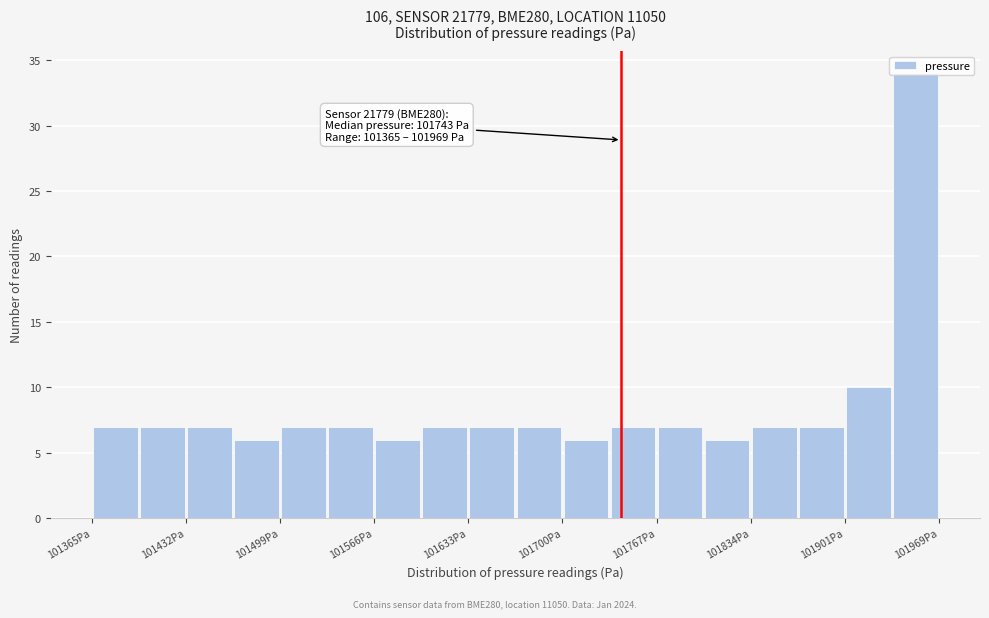

Around what value on the x-axis is the tallest bar? Give the approximate position of its centre, as read against the axis.

101950